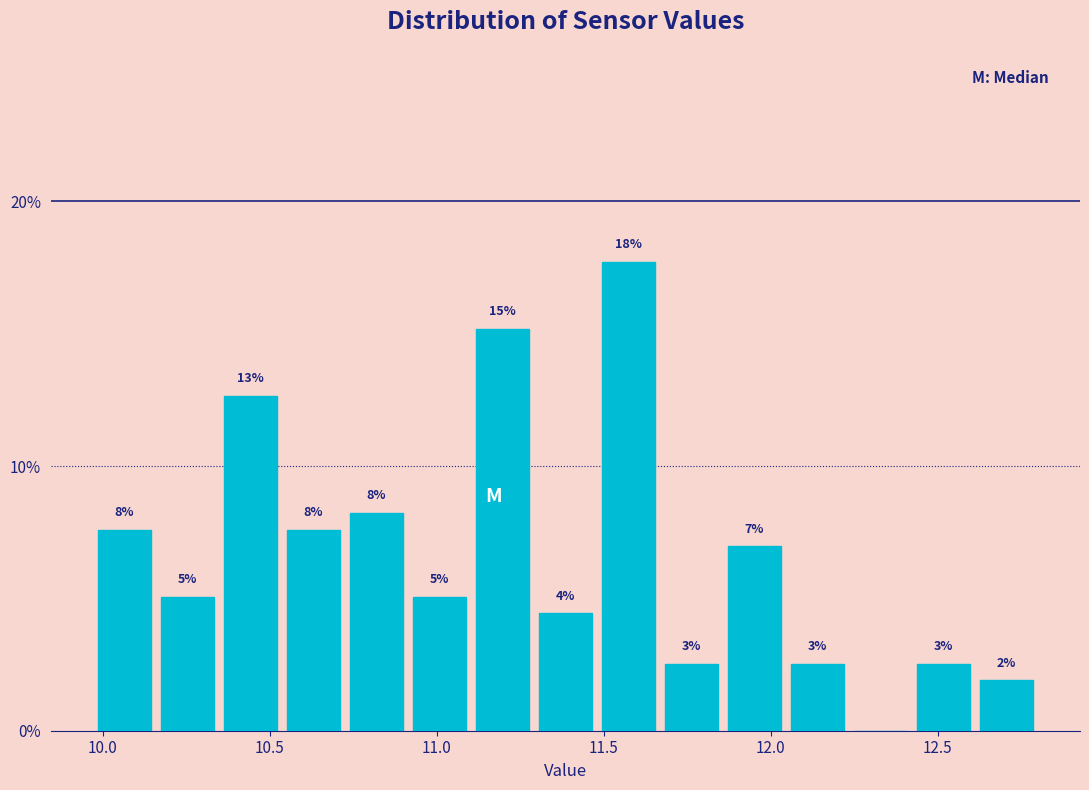

Around what value on the x-axis is the tallest bar? Give the approximate position of its centre, as read against the axis.

11.55